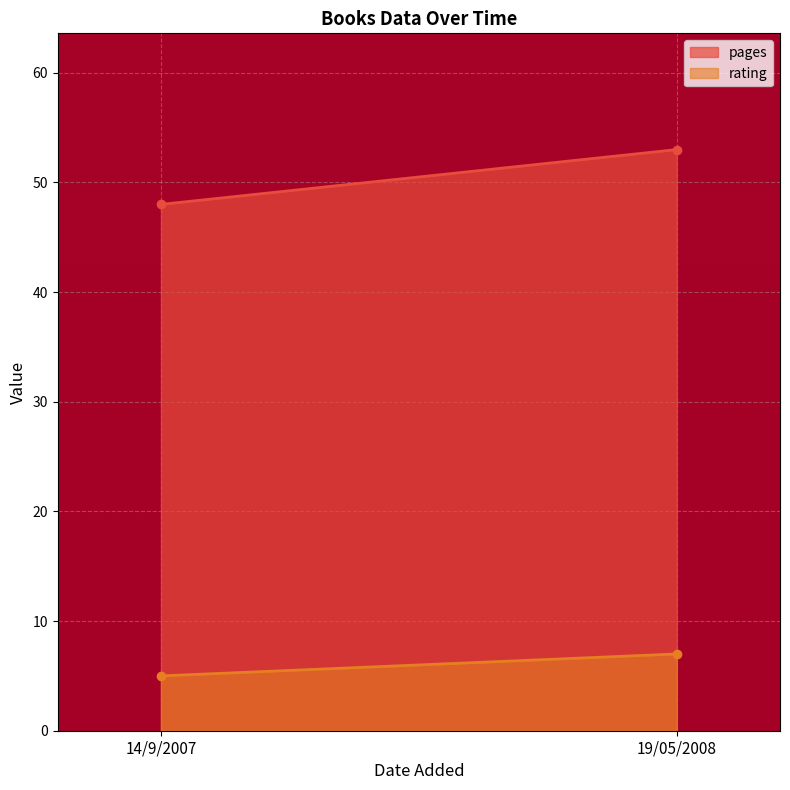

What are all the series names shown in the legend?

pages, rating